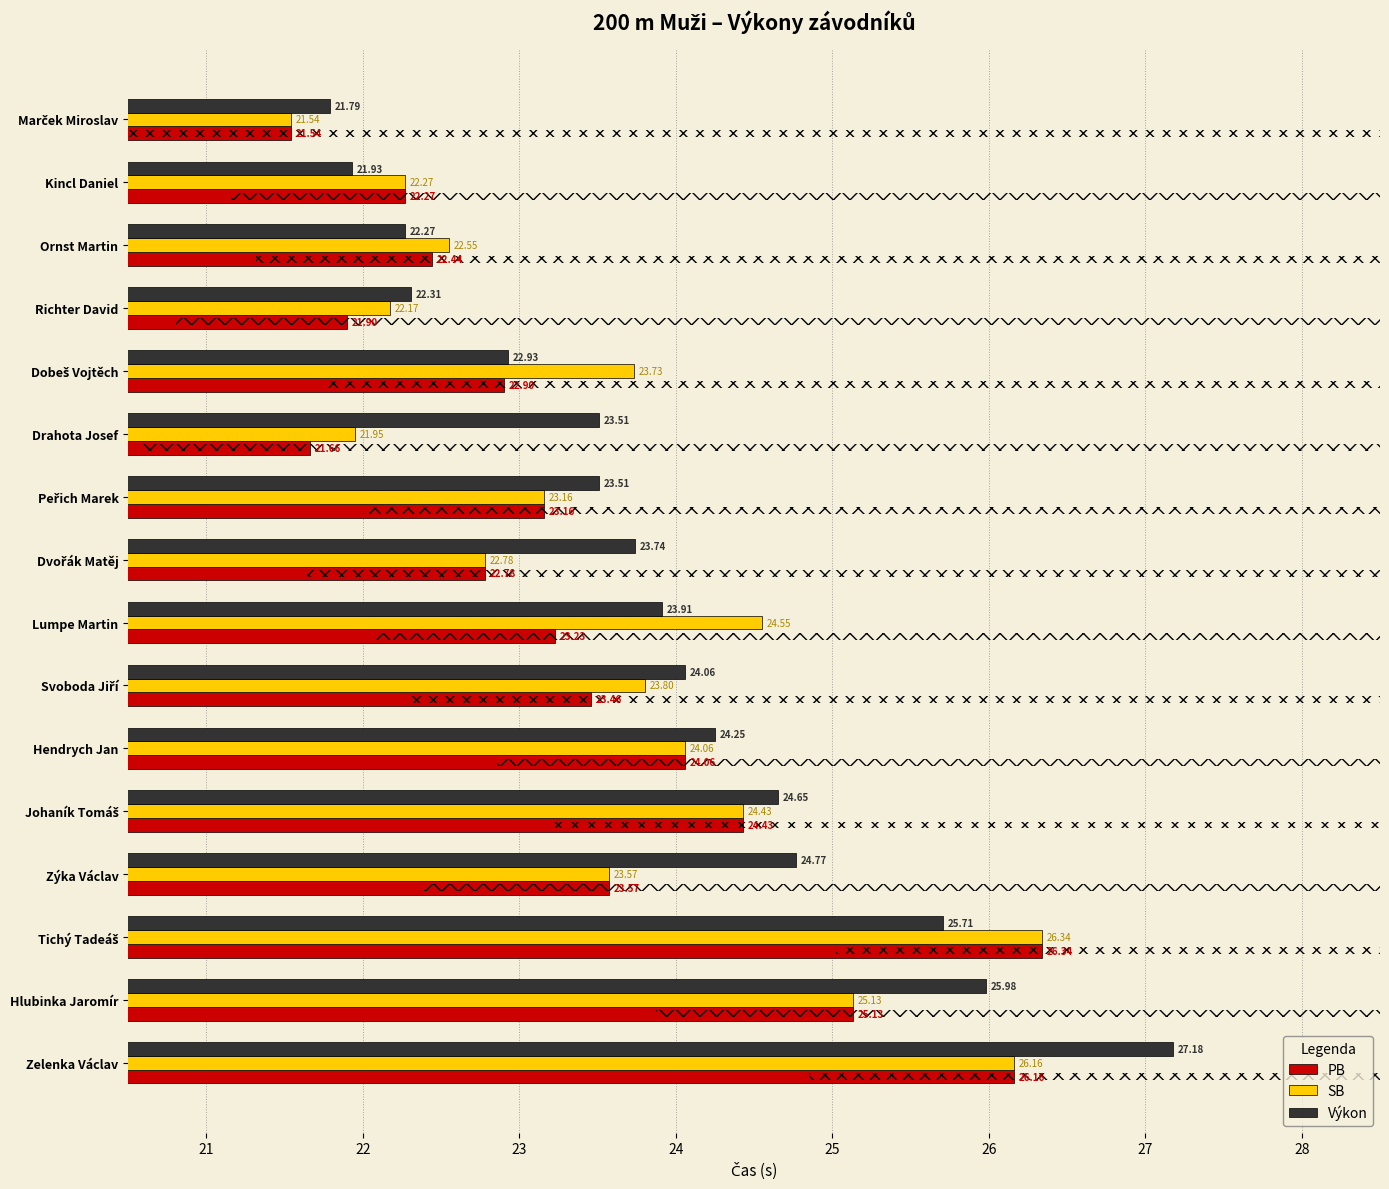

How many values in the Výkon series exceed 23?

11